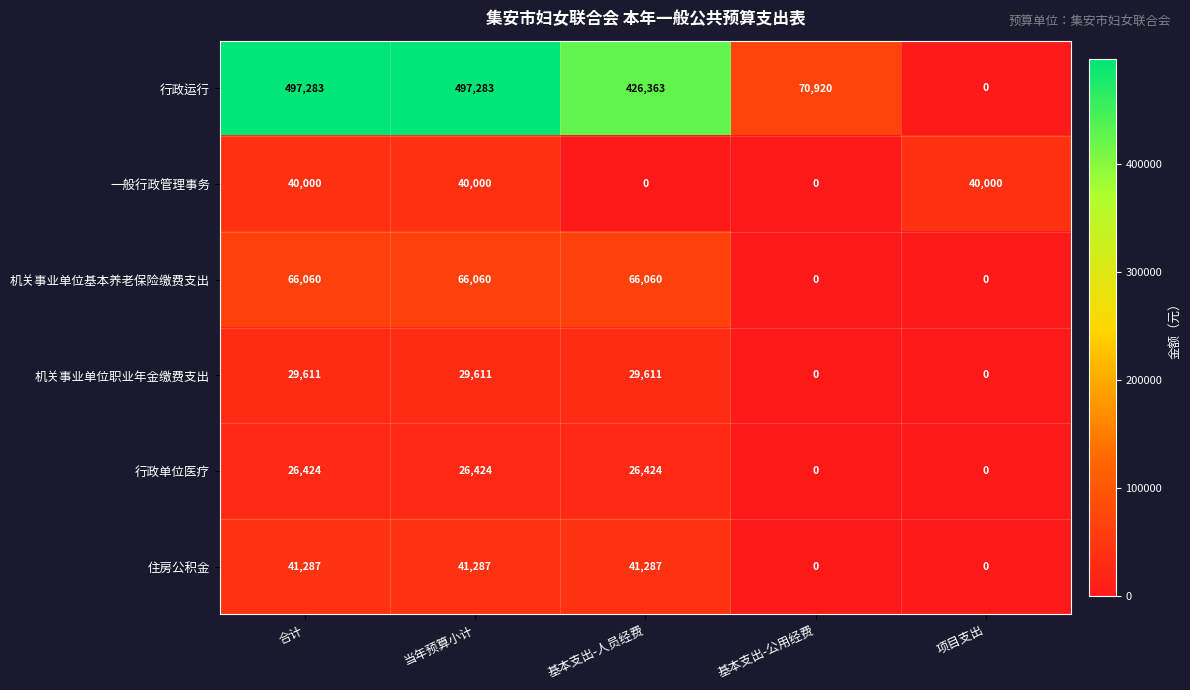

What is the approximate value of 机关事业单位职业年金缴费支出 at 当年预算小计?

29611